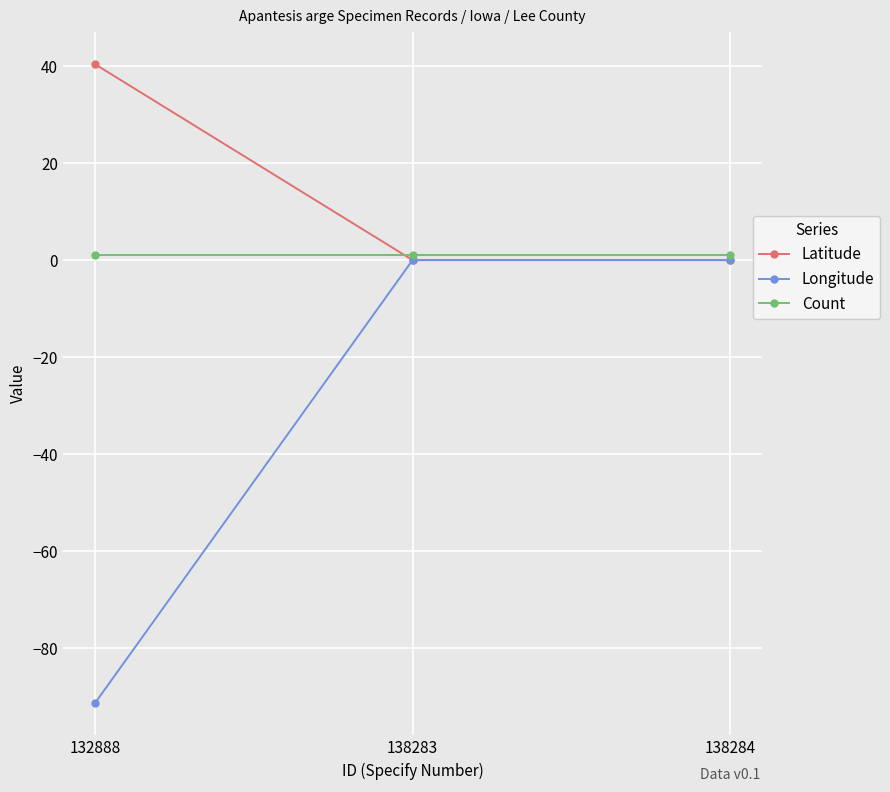

Reading right to left, transcribe all the data shown in this chart.

Latitude: 0.0	0.0	40.4
Longitude: 0.0	0.0	-91.4
Count: 1.0	1.0	1.0